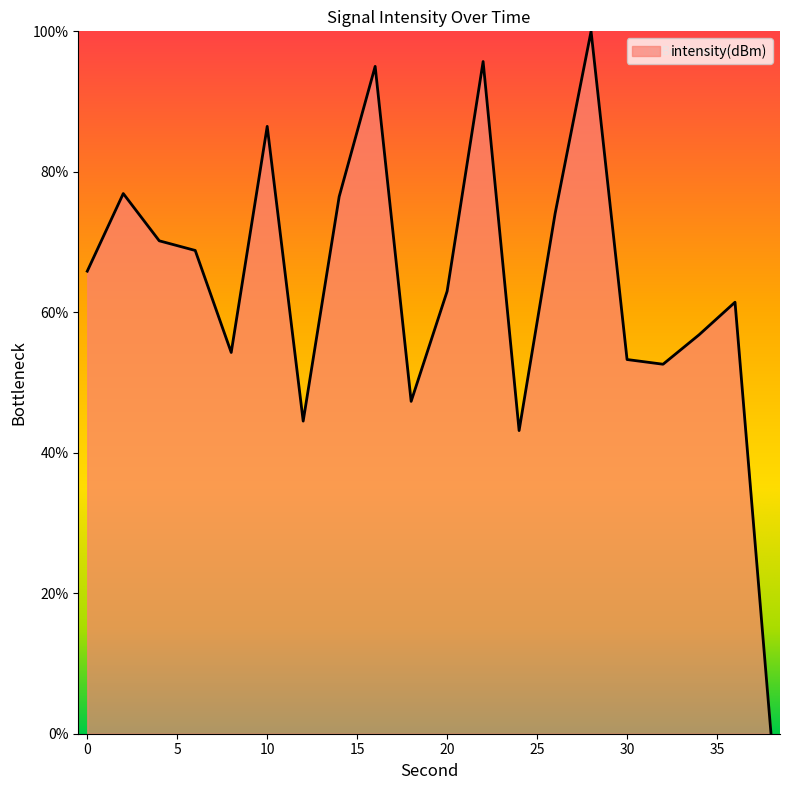

Does the chart display data point markers on the line(s)?

No